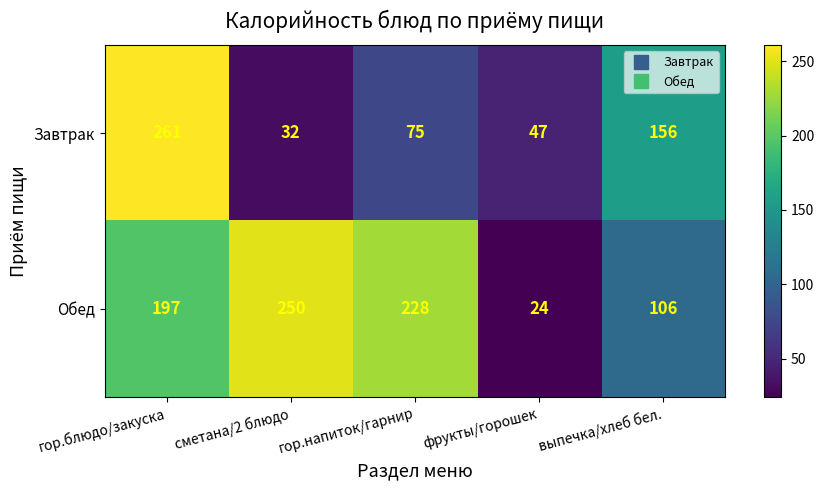

Count the number of categories in the chart.

5